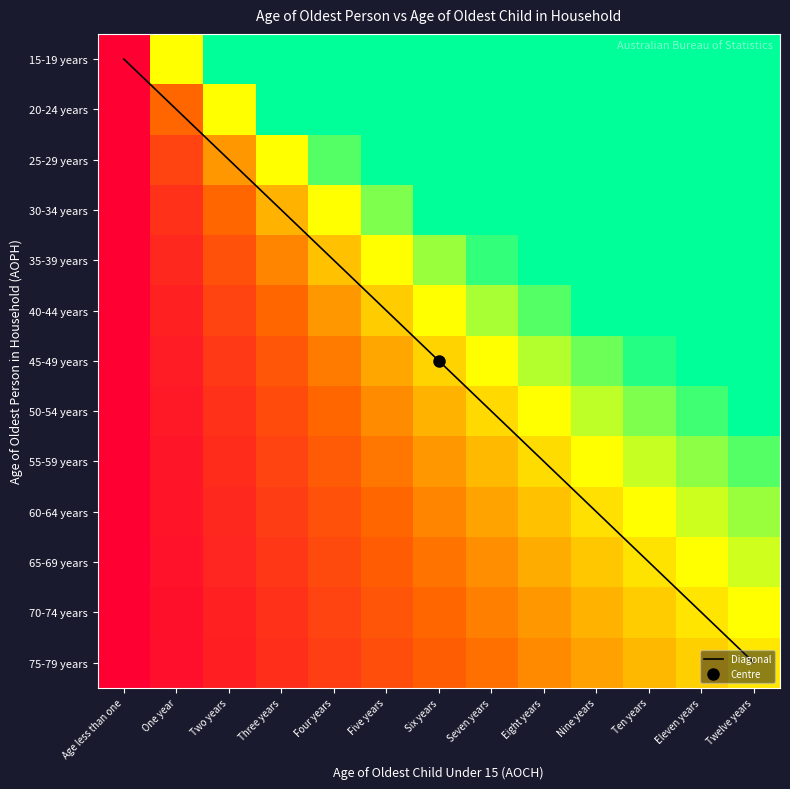

What is the minimum value shown in the chart?

1